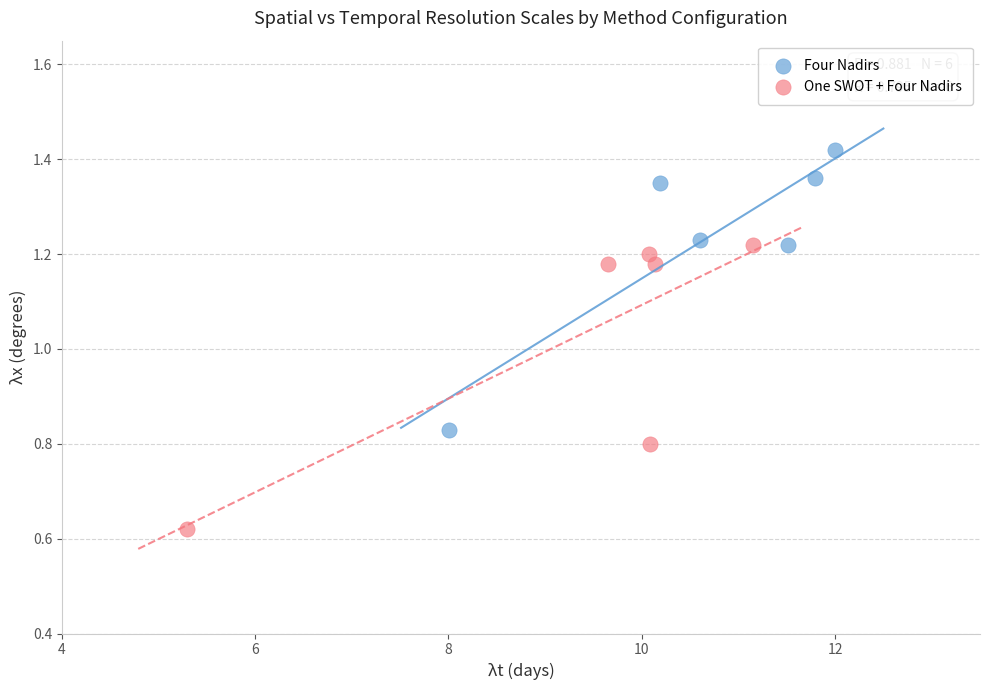

Which series reaches the minimum Y coordinate?

One SWOT + Four Nadirs